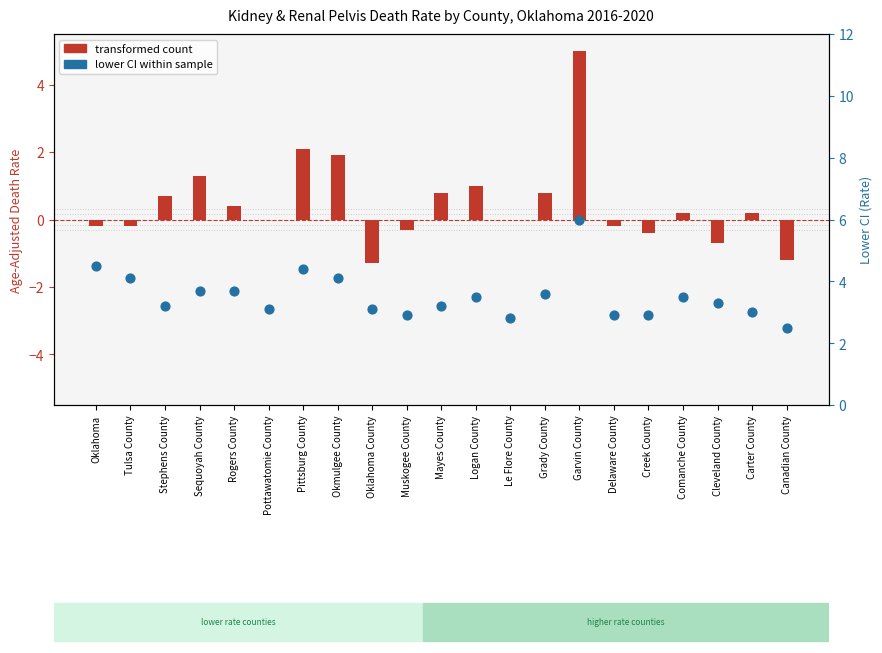

Which series reaches the minimum Y coordinate?

transformed count